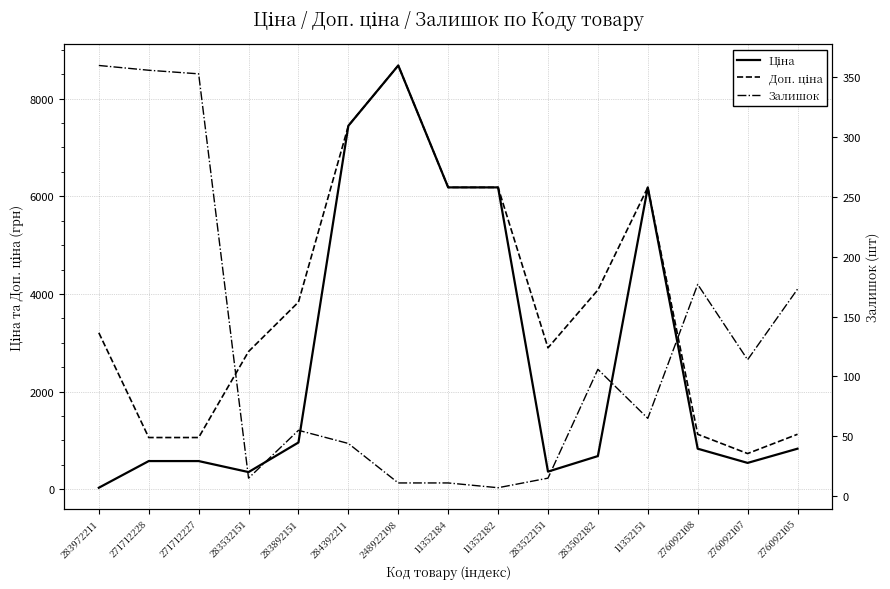

What is the label of the 8th point from the left?

11352184